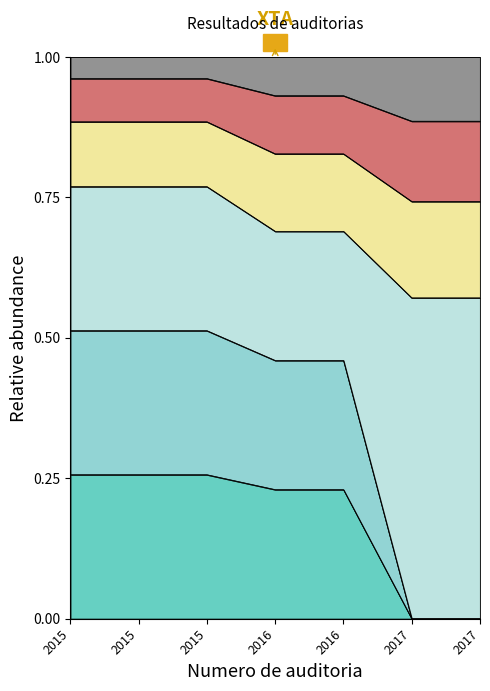

Does the chart display data point markers on the line(s)?

No